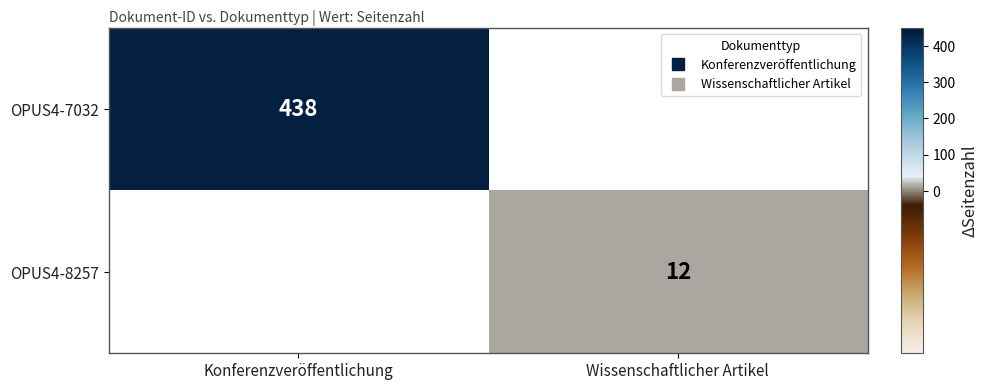

What is the lowest value of the OPUS4-7032 series?

438.0